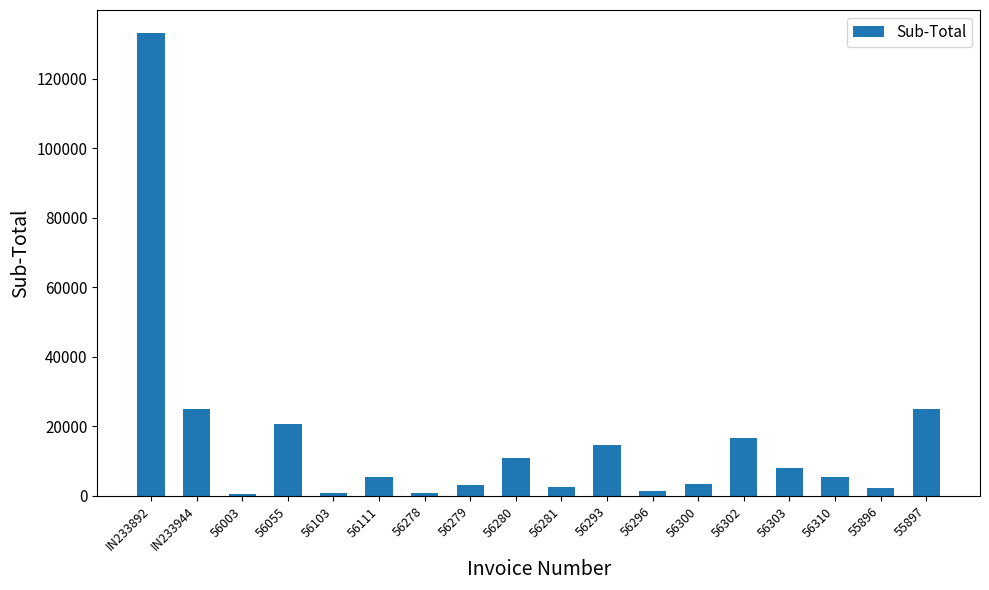

Which category has the highest value across all series?

IN233892